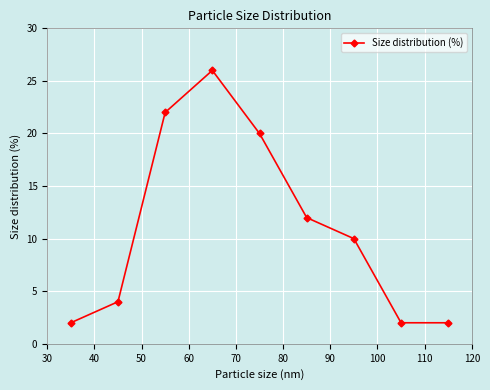

What is the sum of all values?

100